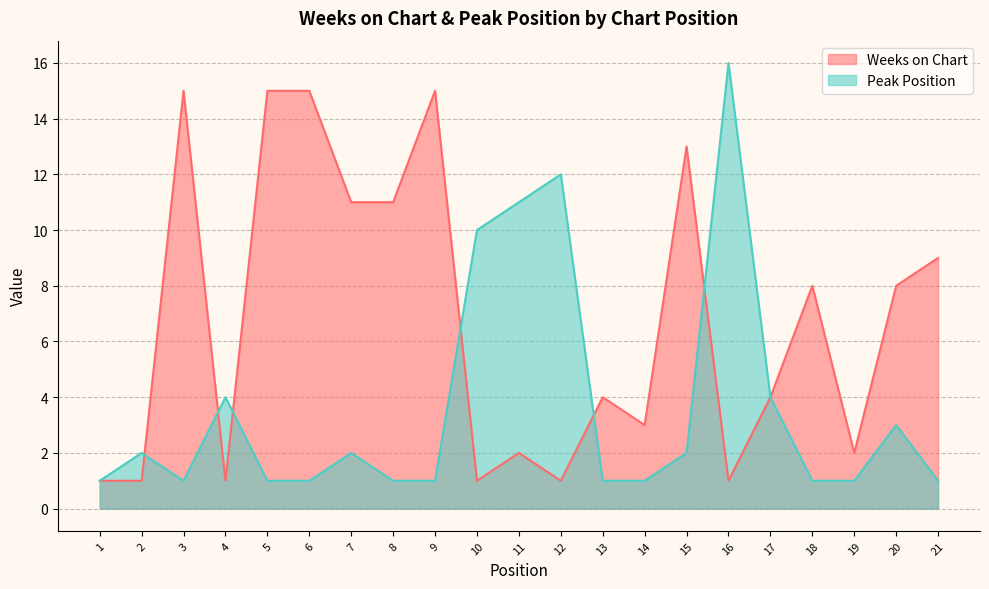

Rank the series at 19 from lowest to highest value.

Peak Position, Weeks on Chart